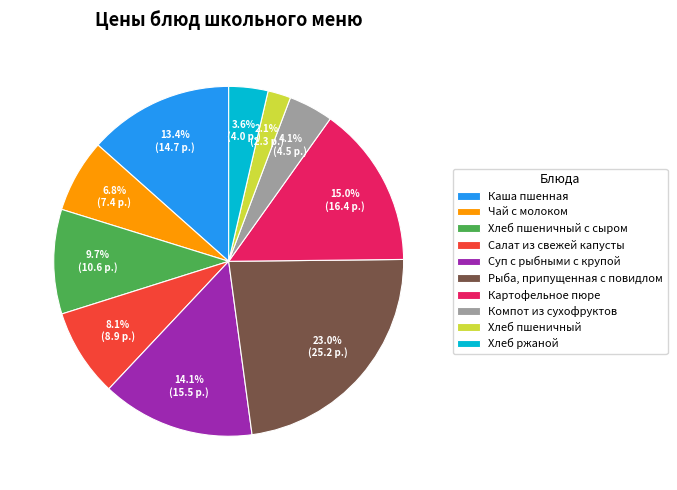

Is it true that Суп с рыбными с крупой is 23% of the pie?

False